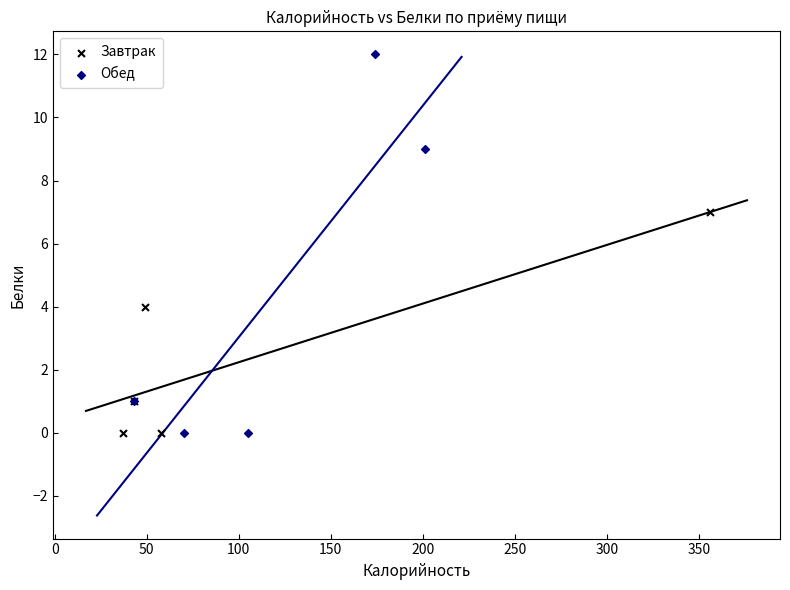

Which series has the largest Y range (max minus min)?

Обед